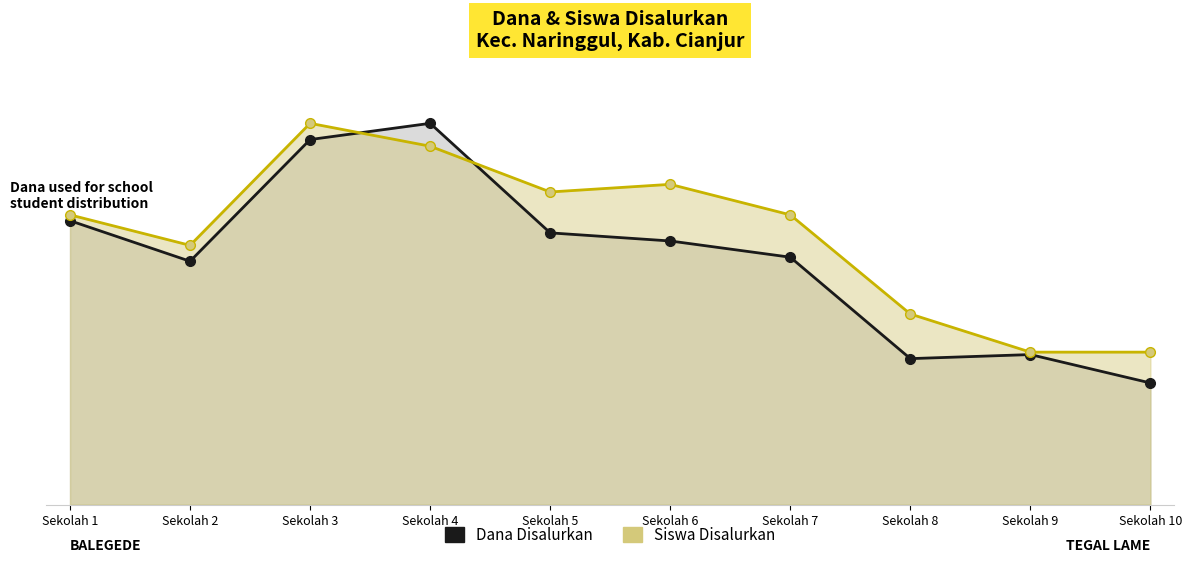

Is the value of Siswa Disalurkan at Sekolah 7 greater than the value of Dana Disalurkan at Sekolah 7?

Yes